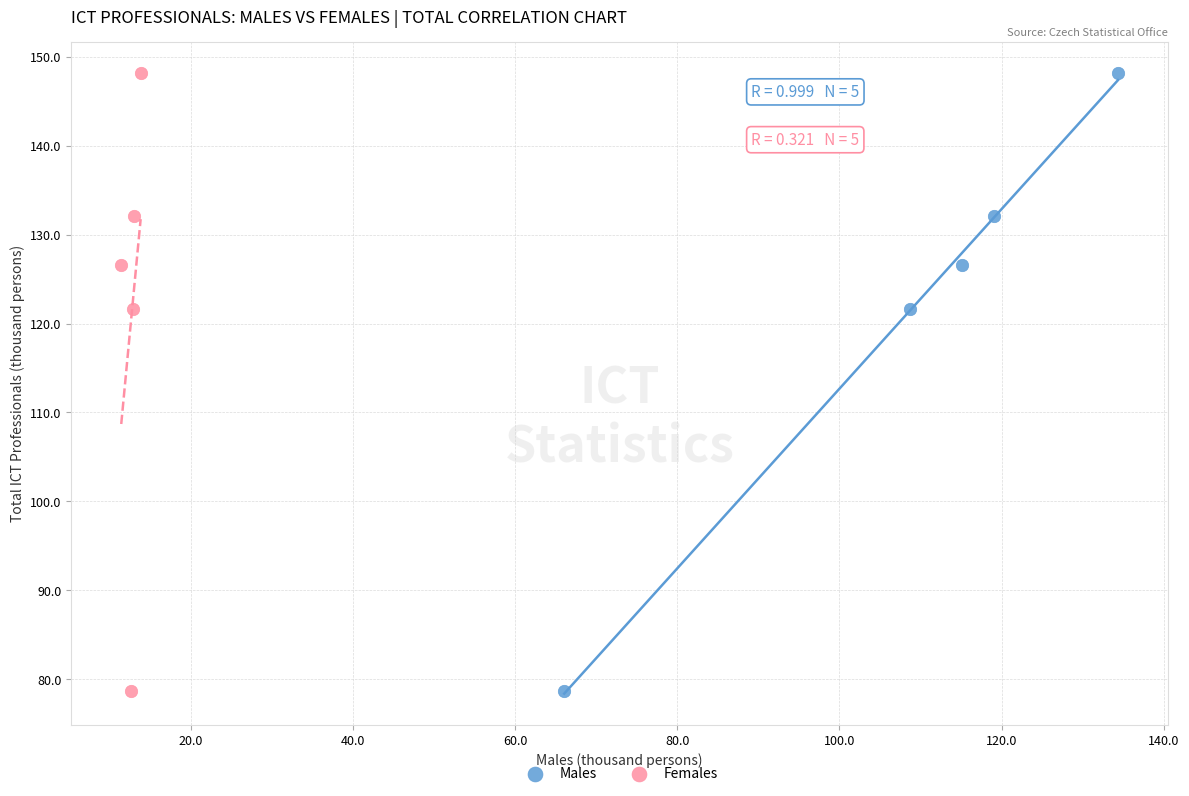

What are all the series names shown in the legend?

Males, Females